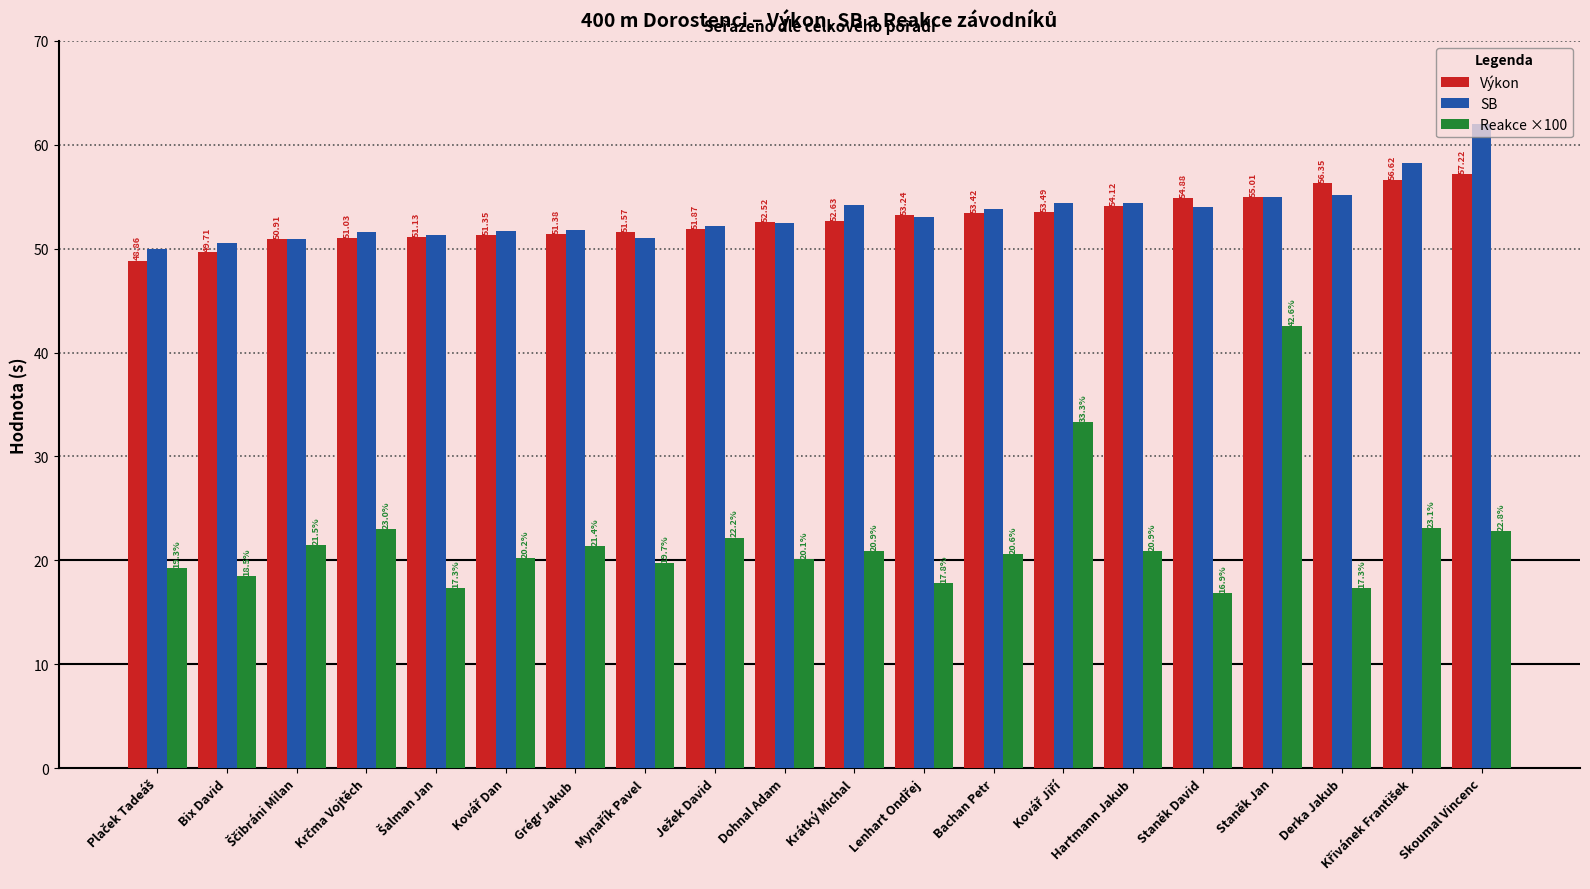

Which series has the largest total across all categories?

SB